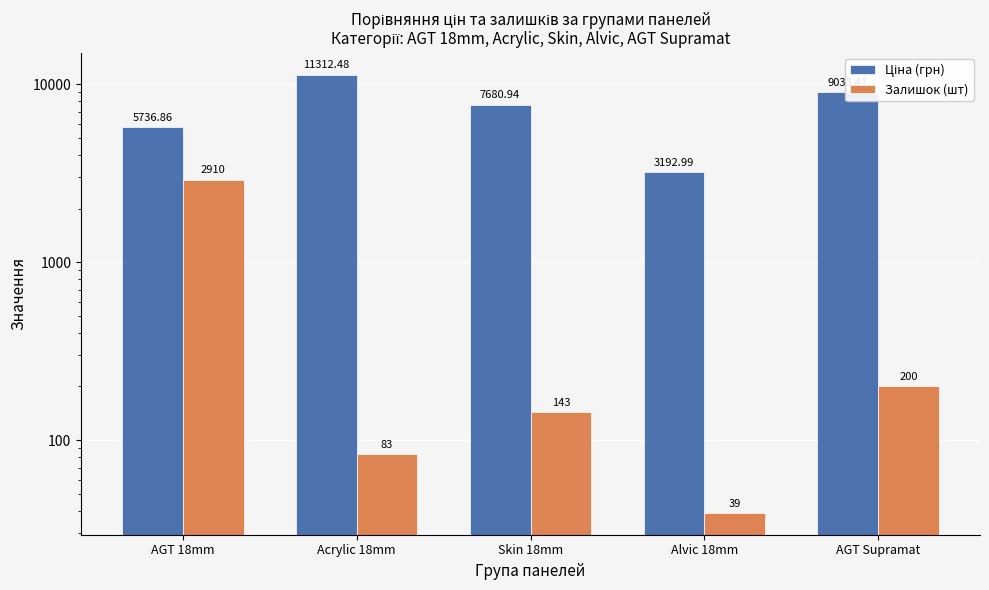

What is the approximate value of Ціна (грн) at Skin 18mm?

7680.9